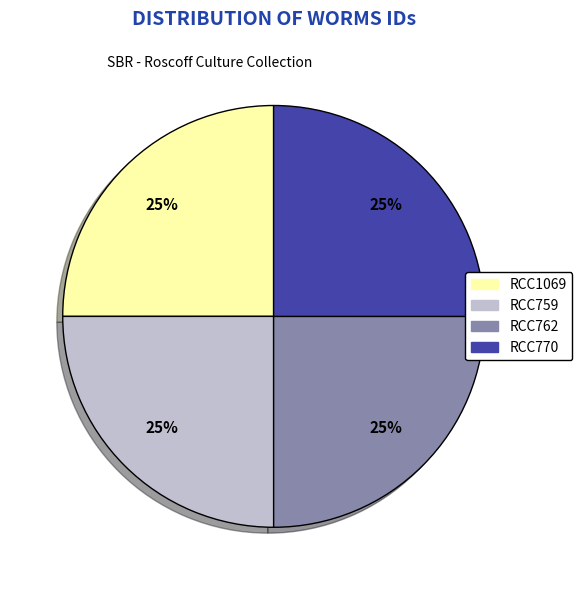

Does any single category account for the majority?

No